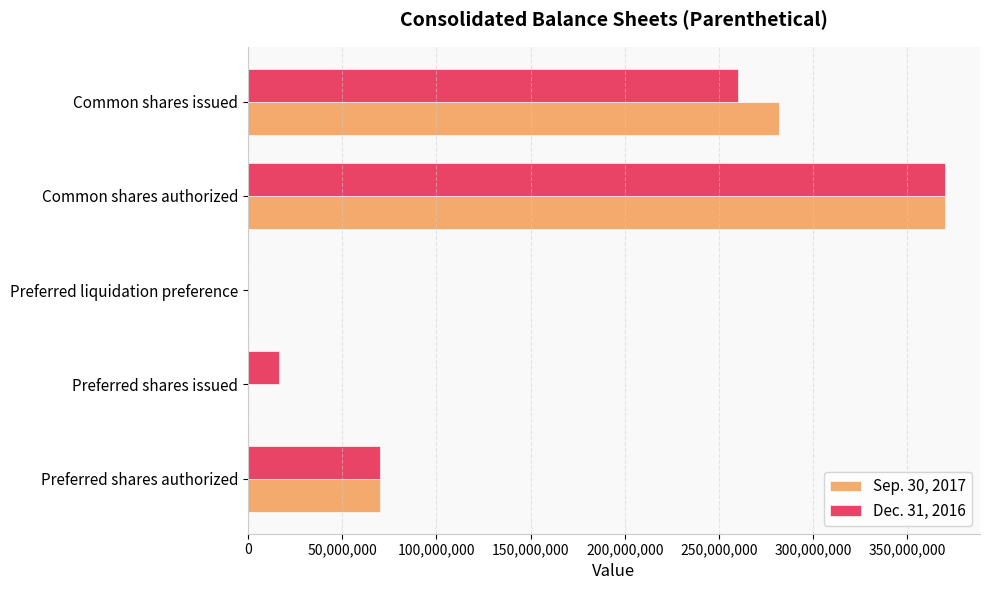

The value of Dec. 31, 2016 at Common shares authorized is 370100000. True or false?

True